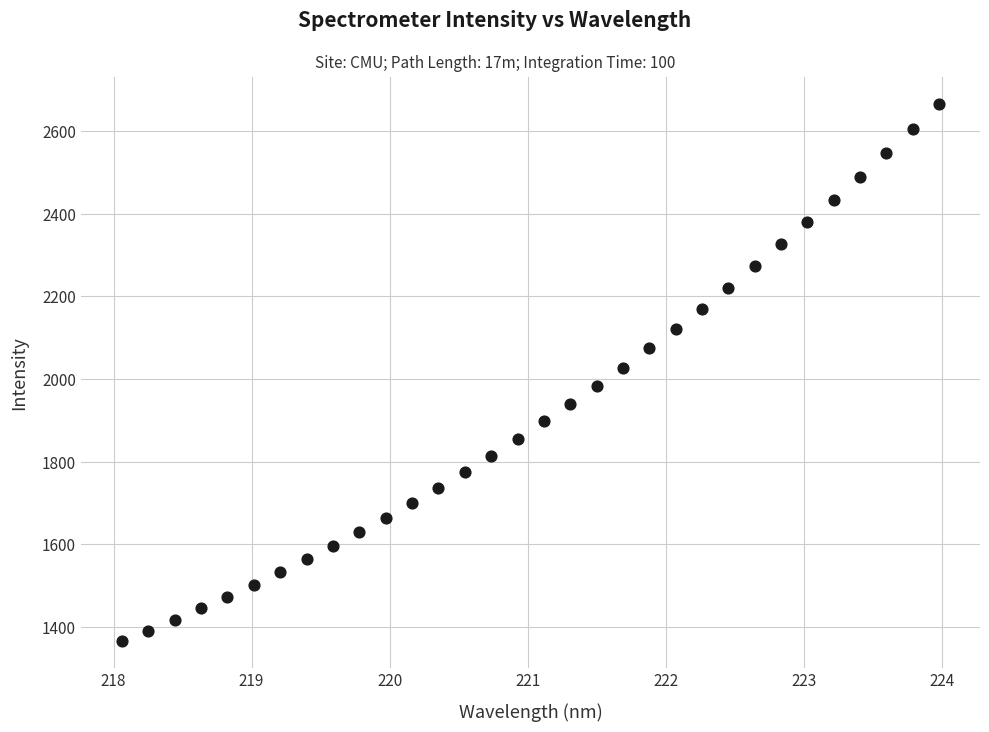

What is the range of Y values (max minus min)?

1298.9